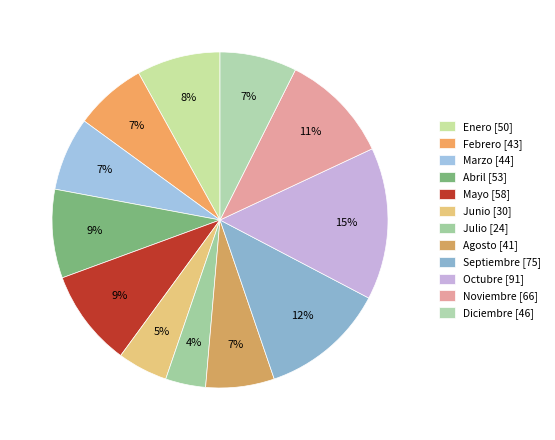

What percentage is the Diciembre slice, to the nearest percent?

7%